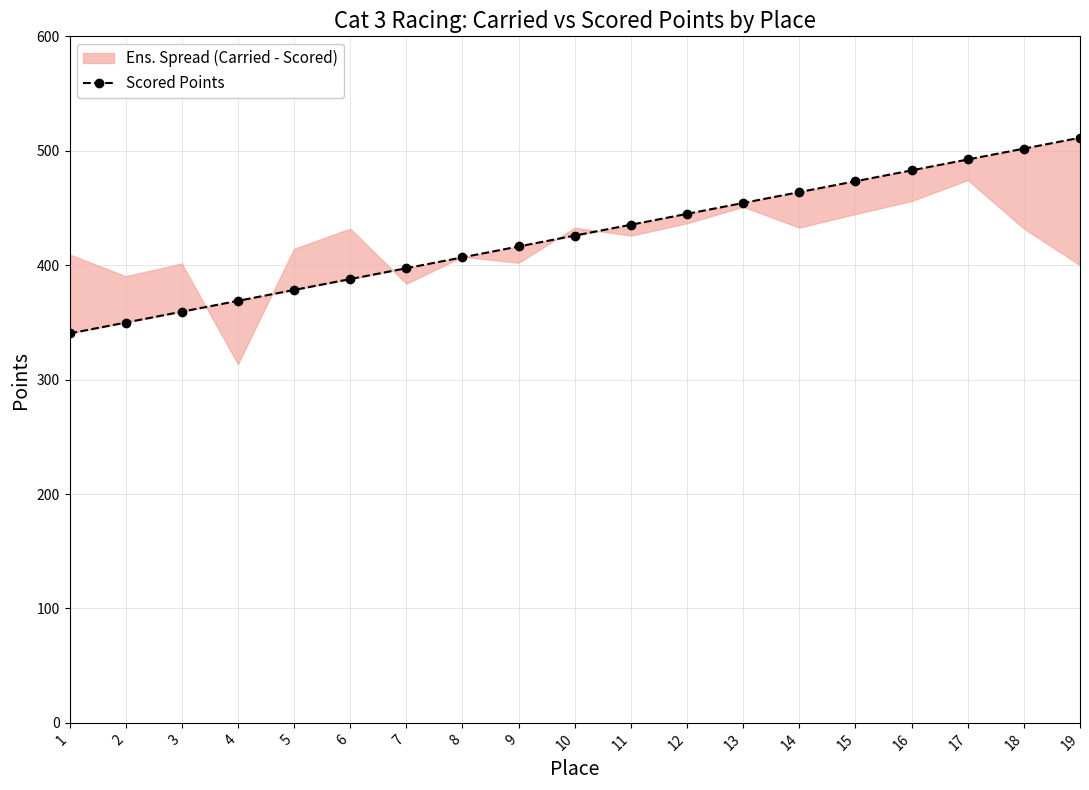

Reading left to right, list all the values displayed in this chart.

340.3	349.8	359.3	368.8	378.3	387.8	397.3	406.8	416.4	425.9	435.4	444.9	454.4	463.9	473.4	482.9	492.4	501.9	511.4